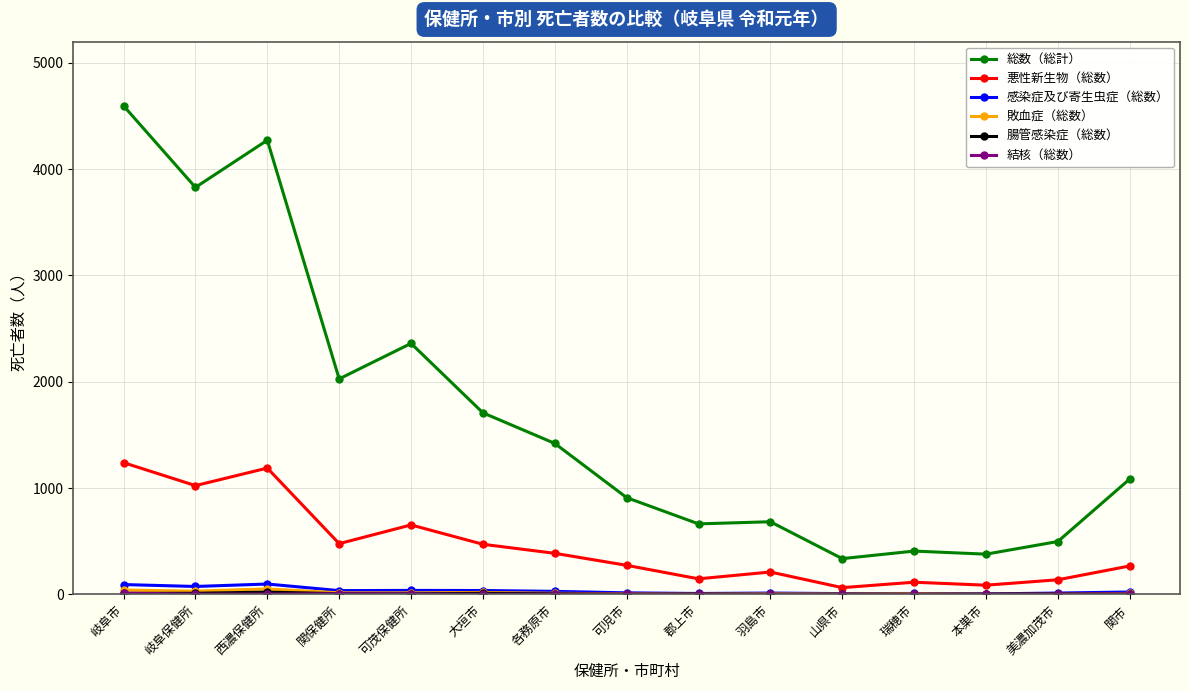

What is the difference between the 感染症及び寄生虫症（総数） values at 岐阜市 and 可児市?

78